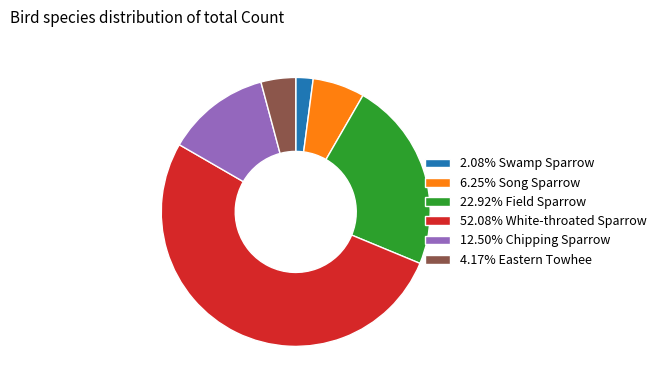

Is the sum of 52.08% White-throated Sparrow and 12.50% Chipping Sparrow greater than half?

Yes